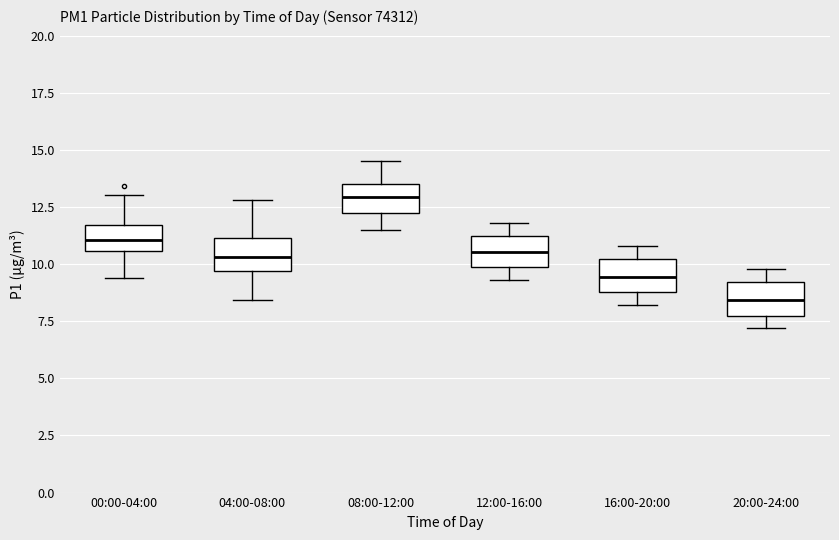

Reading left to right, read every box against the y-axis: the position of its median line, the range the box covers, and the ends of its whiskers. The values are not printed on the chart, so give them approximately, as read against the axis.

00:00-04:00: median 11.0, box 10.5 to 11.5, whiskers 9.5 to 13.0
04:00-08:00: median 10.5, box 9.5 to 11.0, whiskers 8.5 to 13.0
08:00-12:00: median 13.0, box 12.5 to 13.5, whiskers 11.5 to 14.5
12:00-16:00: median 10.5, box 10.0 to 11.0, whiskers 9.5 to 12.0
16:00-20:00: median 9.5, box 9.0 to 10.0, whiskers 8.0 to 11.0
20:00-24:00: median 8.5, box 8.0 to 9.0, whiskers 7.0 to 10.0